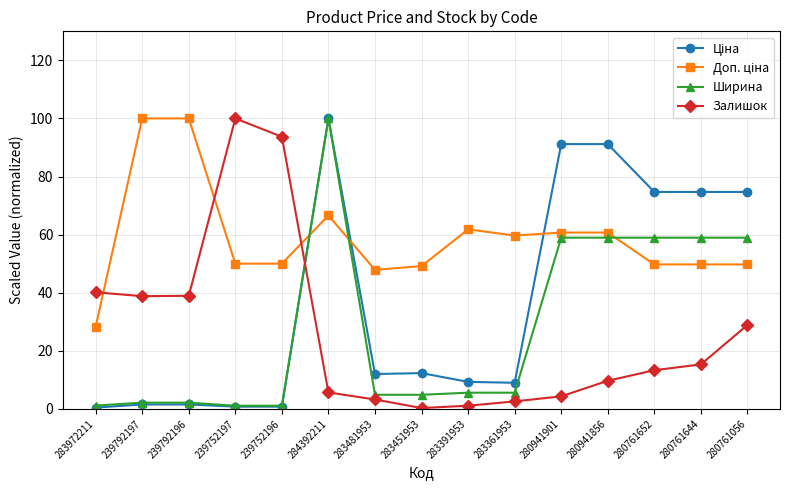

Which series changed the most between 239752197 and 280761652?

Залишок